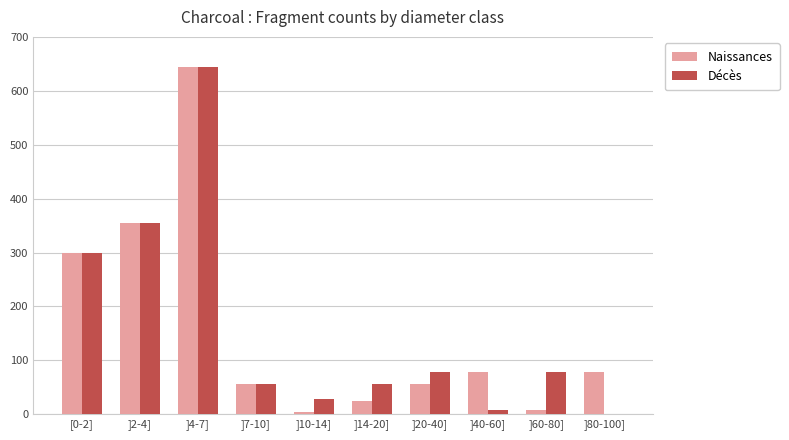

Is it true that Naissances equals 78 at ]40-60]?

True